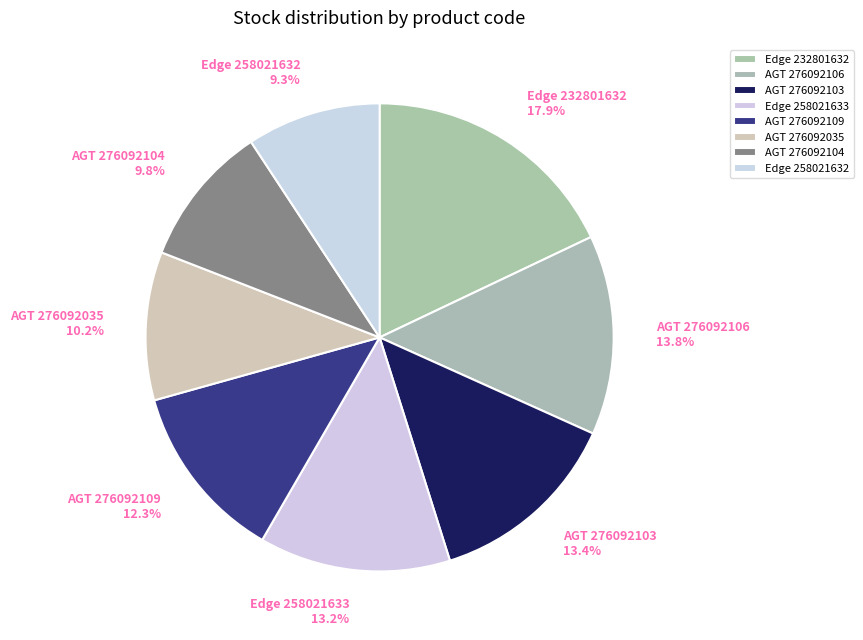

How many slices are in this pie chart?

8